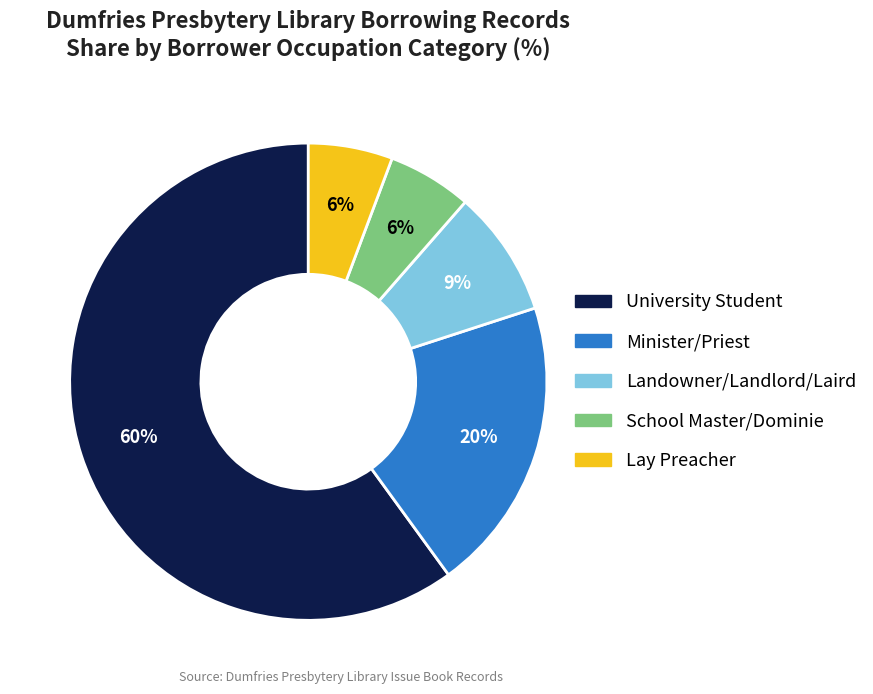

Which has a higher value, School Master/Dominie or Landowner/Landlord/Laird?

Landowner/Landlord/Laird